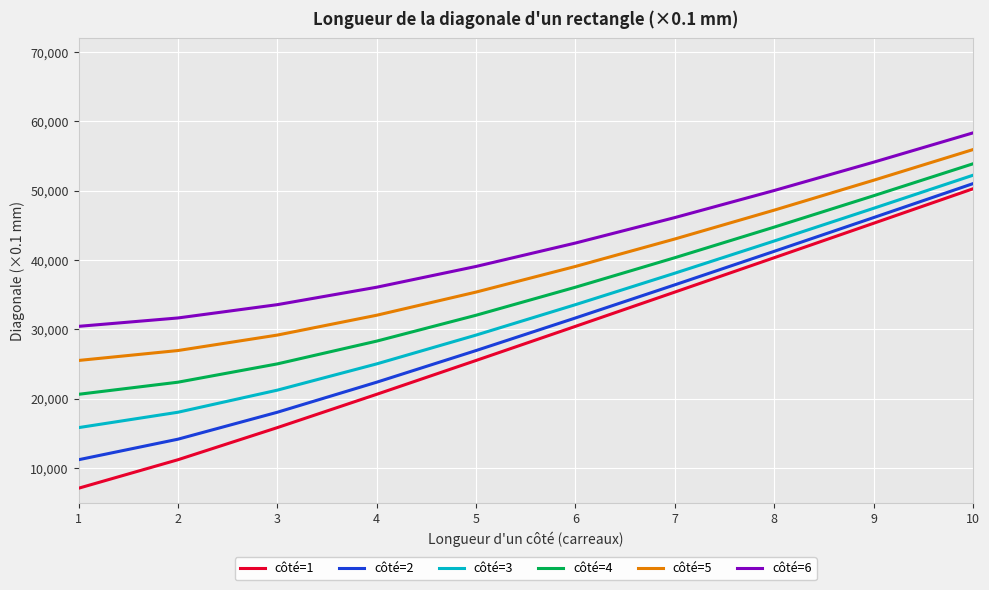

Is this an area chart (filled region under the line)?

No